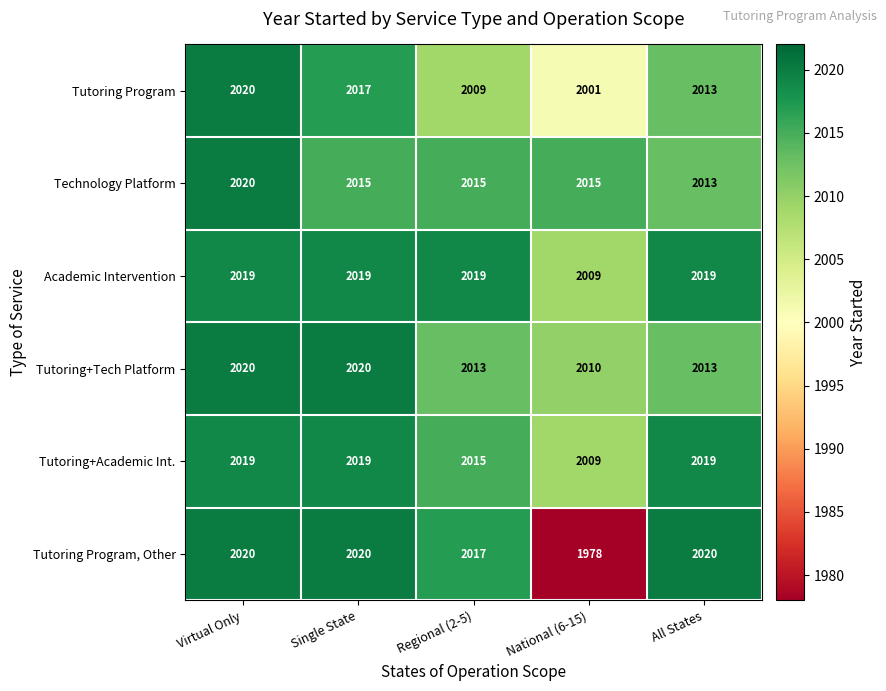

Reading left to right, extract all data points from this chart.

Tutoring Program: Virtual Only=2020	Single State=2017	Regional (2-5)=2009	National (6-15)=2001	All States=2013
Technology Platform: Virtual Only=2020	Single State=2015	Regional (2-5)=2015	National (6-15)=2015	All States=2013
Academic Intervention: Virtual Only=2019	Single State=2019	Regional (2-5)=2019	National (6-15)=2009	All States=2019
Tutoring+Tech Platform: Virtual Only=2020	Single State=2020	Regional (2-5)=2013	National (6-15)=2010	All States=2013
Tutoring+Academic Int.: Virtual Only=2019	Single State=2019	Regional (2-5)=2015	National (6-15)=2009	All States=2019
Tutoring Program, Other: Virtual Only=2020	Single State=2020	Regional (2-5)=2017	National (6-15)=1978	All States=2020